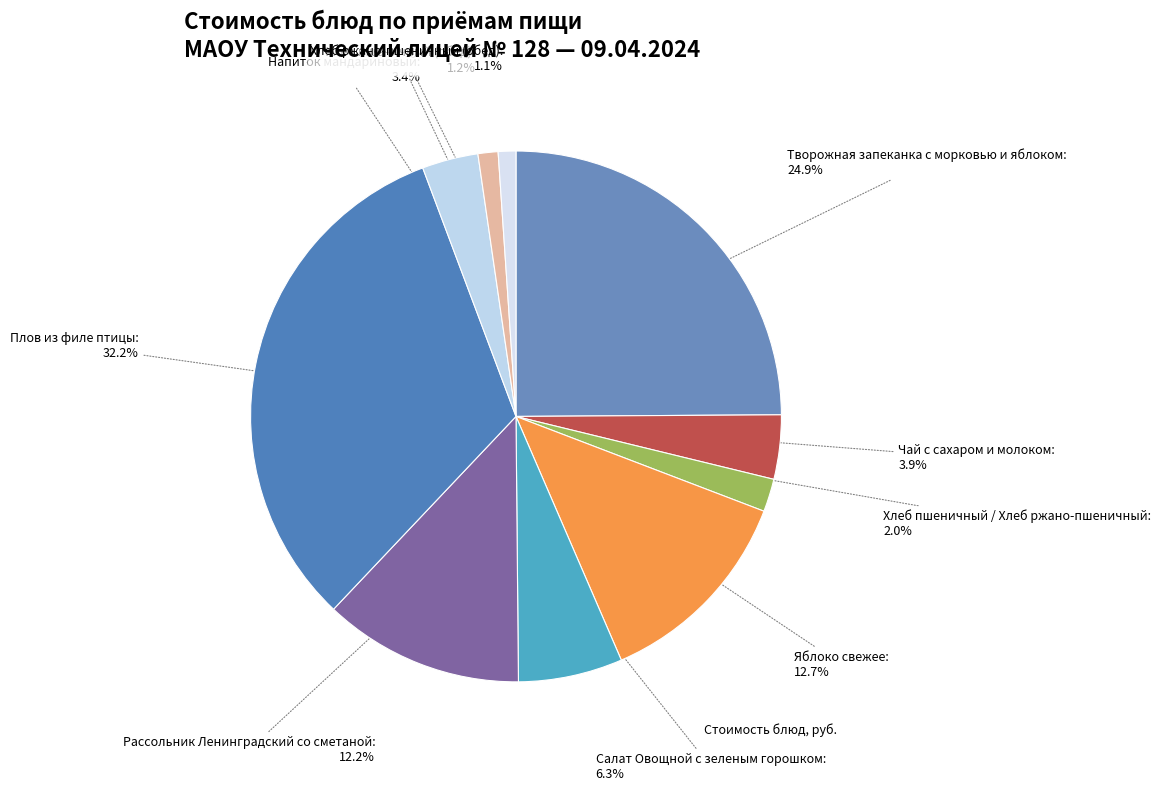

Rank the categories by value from lowest to highest.

Хлеб ржано-пшеничный (обед), Хлеб пшеничный (обед), Хлеб пшеничный / Хлеб ржано-пшеничный, Напиток мандариновый, Чай с сахаром и молоком, Салат Овощной с зеленым горошком, Рассольник Ленинградский со сметаной, Яблоко свежее, Творожная запеканка с морковью и яблоком, Плов из филе птицы